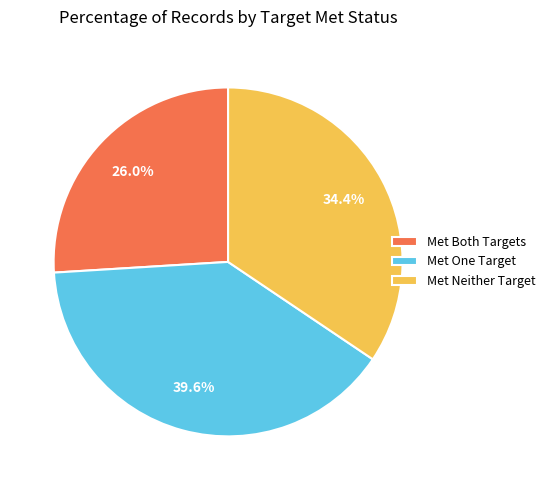

Rank the categories by value from highest to lowest.

Met One Target, Met Neither Target, Met Both Targets